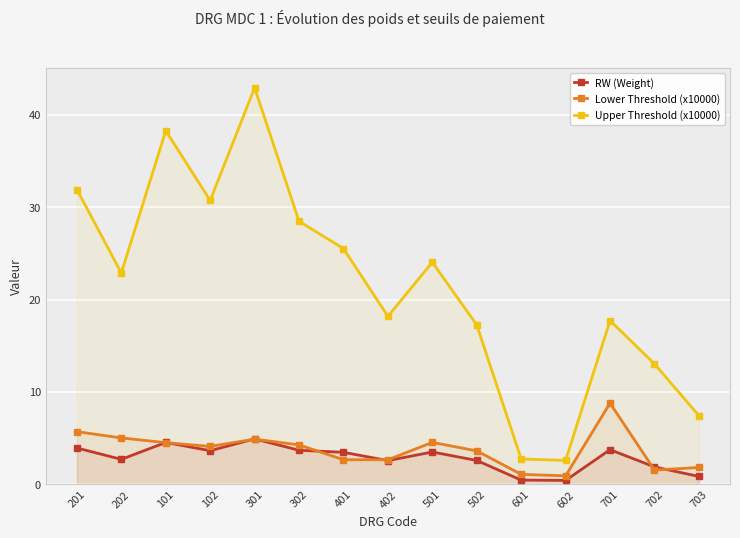

At 702, list the series in order from largest to smallest.

Upper Threshold (x10000), RW (Weight), Lower Threshold (x10000)